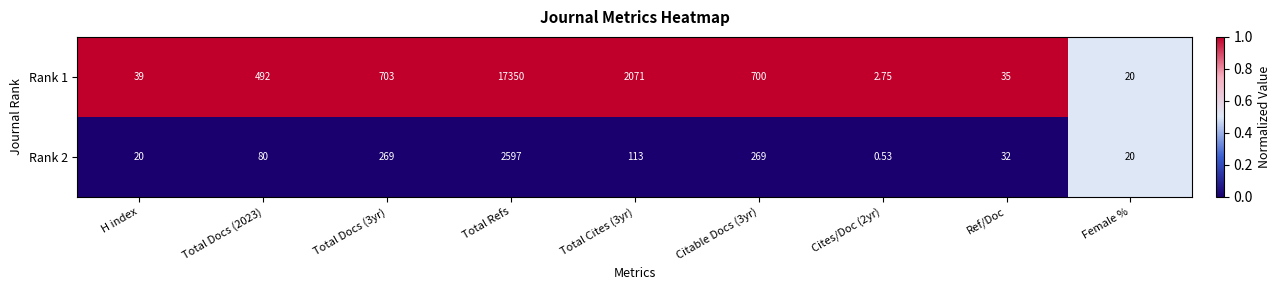

Which category has the highest value across all series?

Total Refs